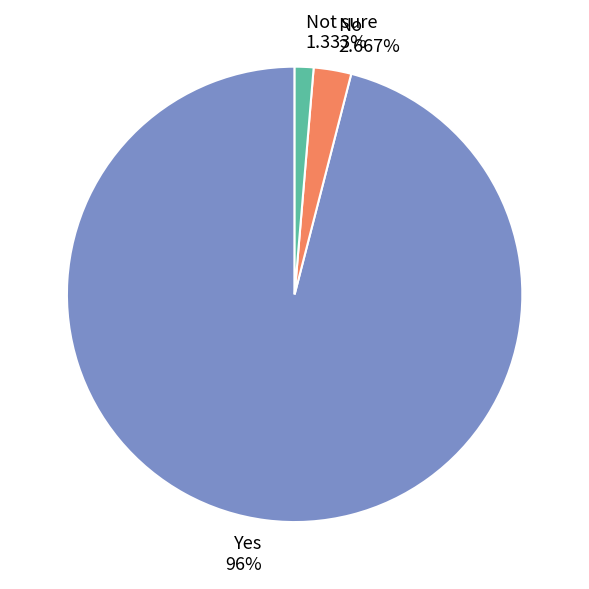

Rank the categories by value from lowest to highest.

Not sure, No, Yes